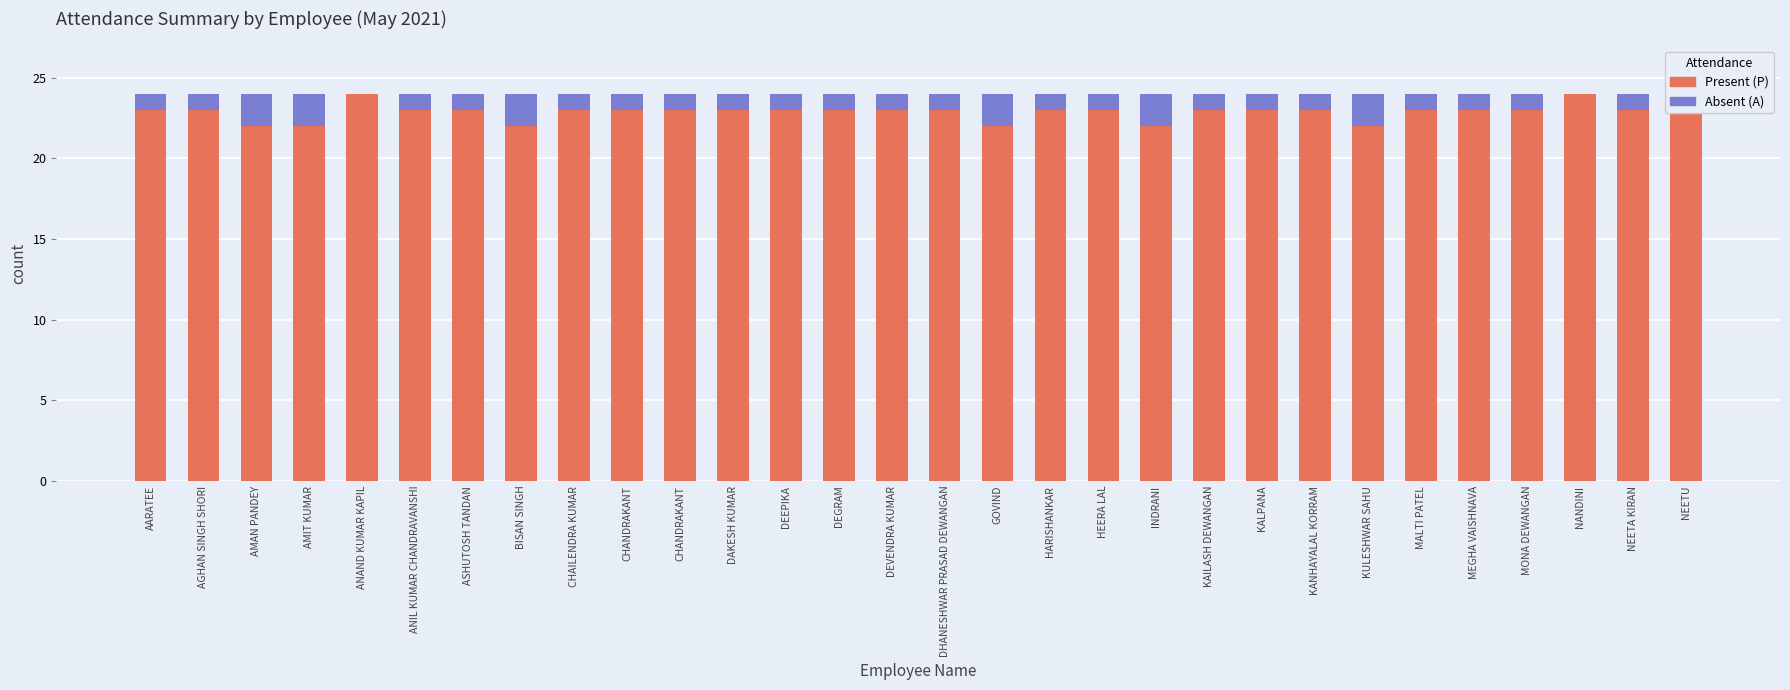

Is it true that Absent (A) equals 1 at DEEPIKA?

True